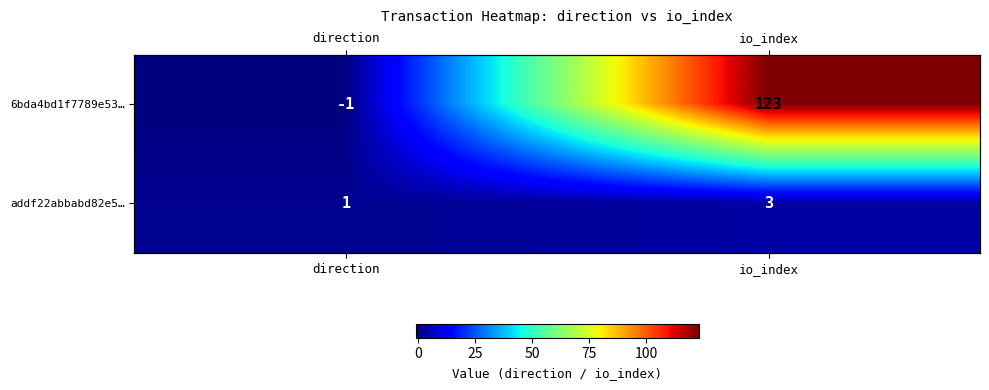

What is the maximum value for 6bda4bd1f7789e53…?

123